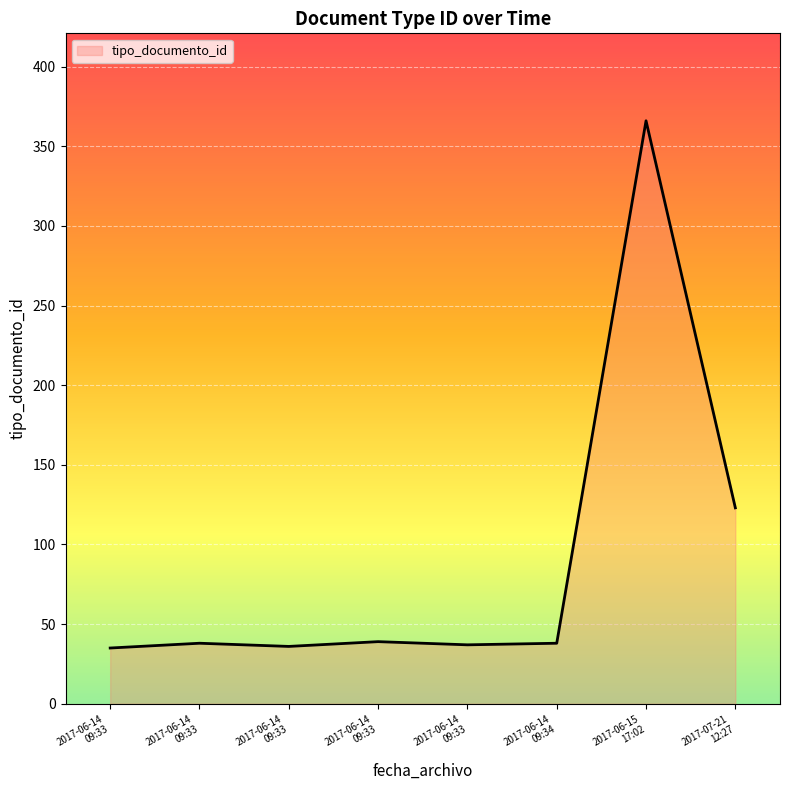

Approximately how many times larger is the value at 2017-06-14
09:33 compared to 2017-07-21
12:27?

0.3